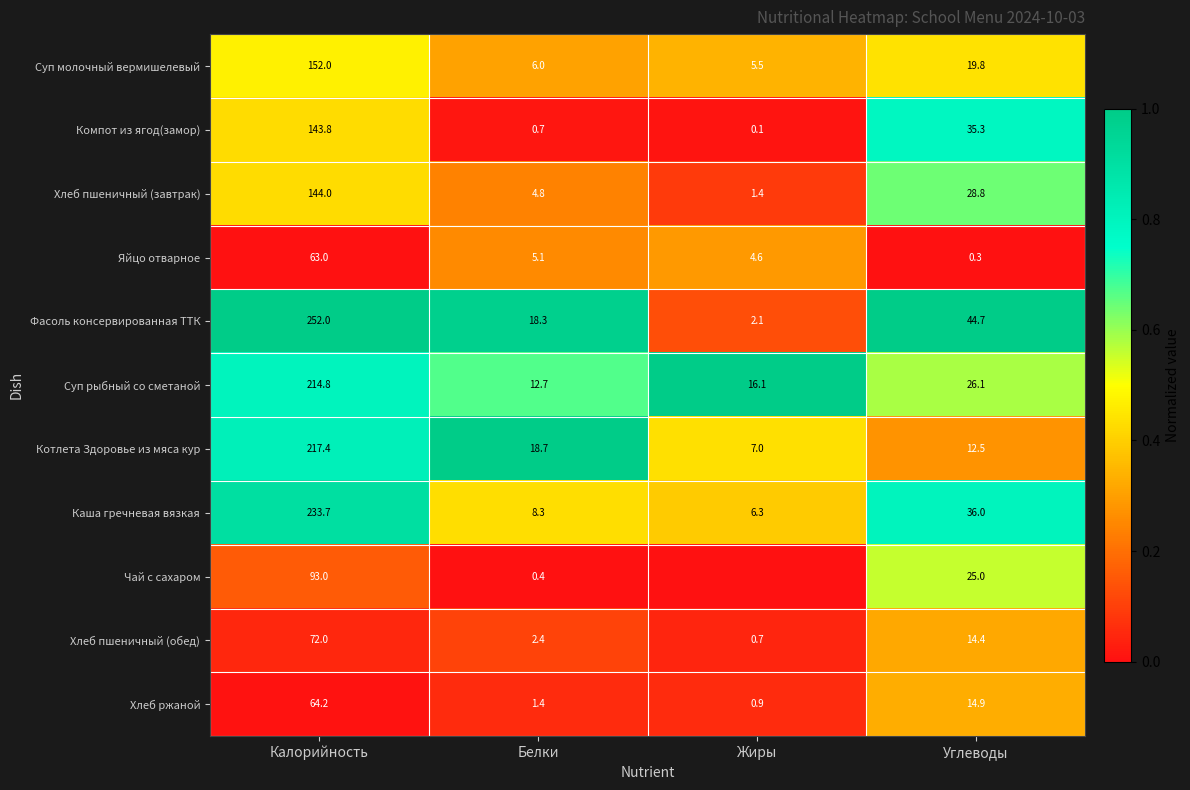

Where does the Хлеб пшеничный (обед) series first go above 14?

Калорийность